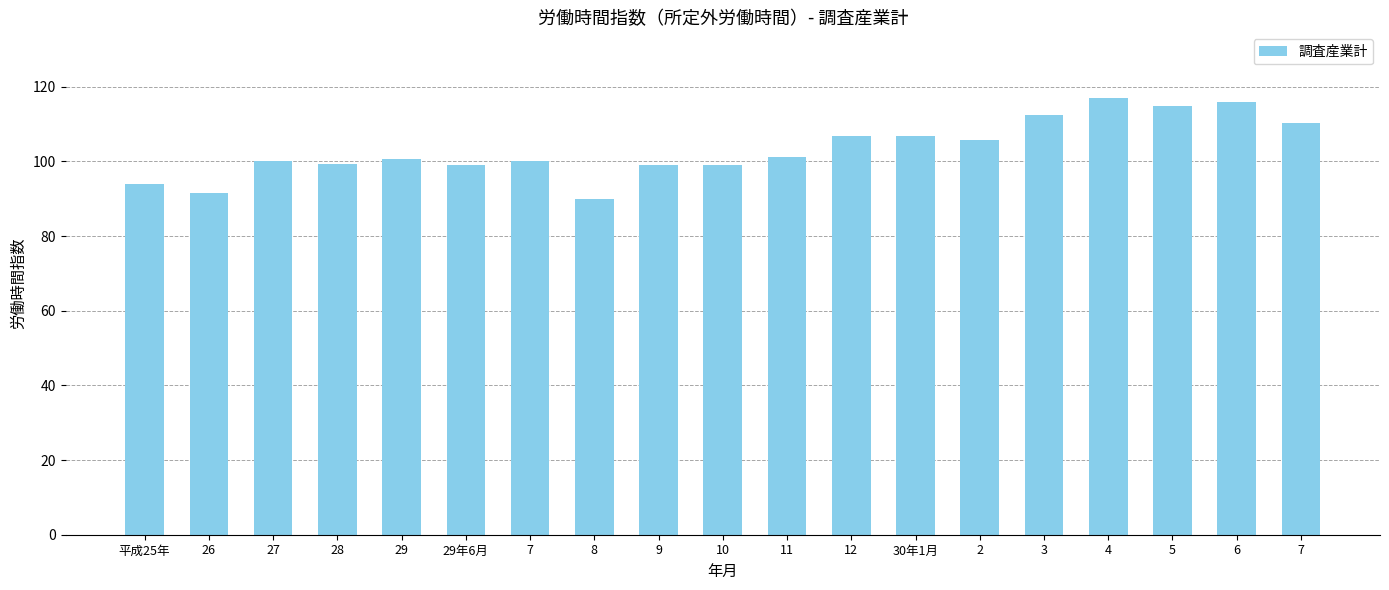

Reading left to right, list all the values displayed in this chart.

93.9	91.5	100.0	99.2	100.5	98.9	100.0	89.8	98.9	98.9	101.1	106.8	106.8	105.7	112.5	117.0	114.8	115.9	110.2